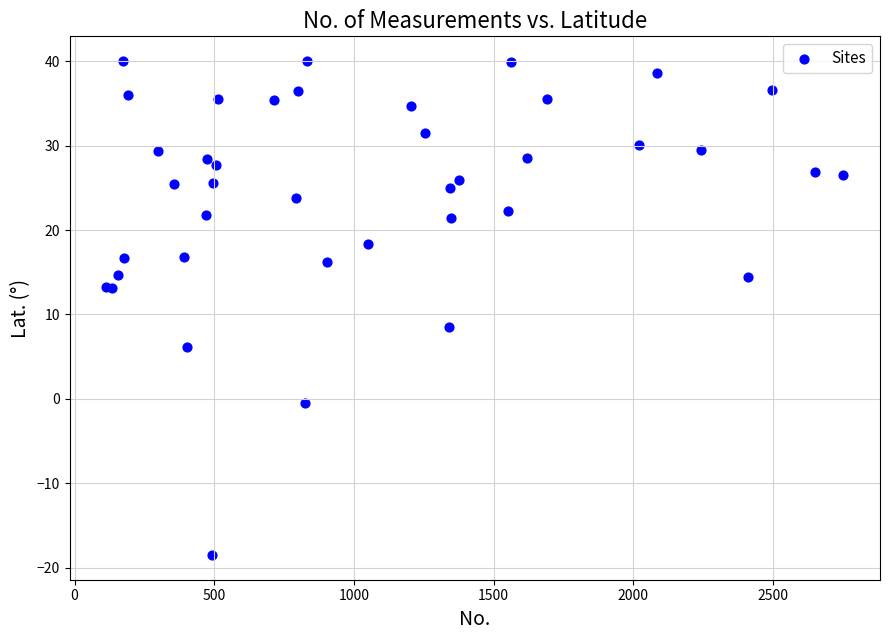

What Y value in the scatter plot is closest to 10?

8.5